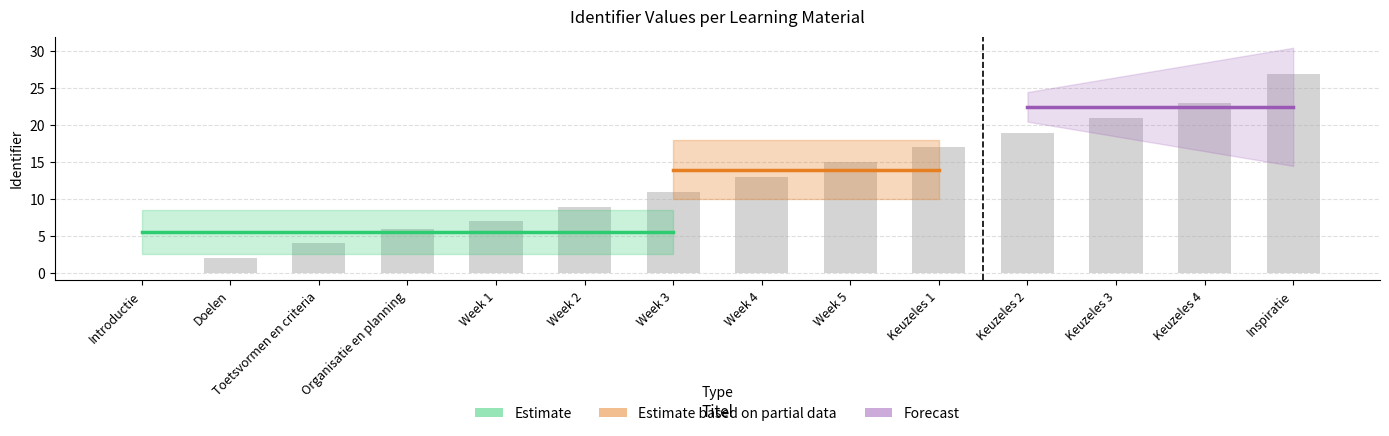

Which label corresponds to the largest value in the chart?

Inspiratie